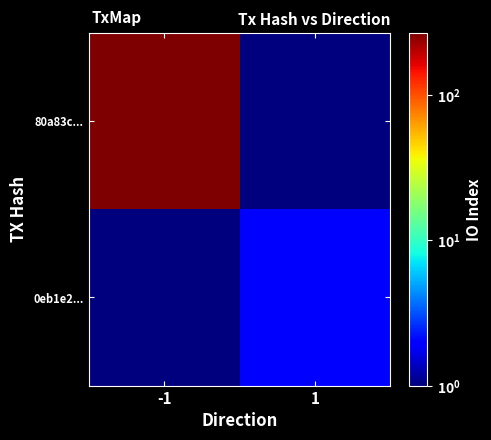

At which category is the sum across all series the highest?

-1